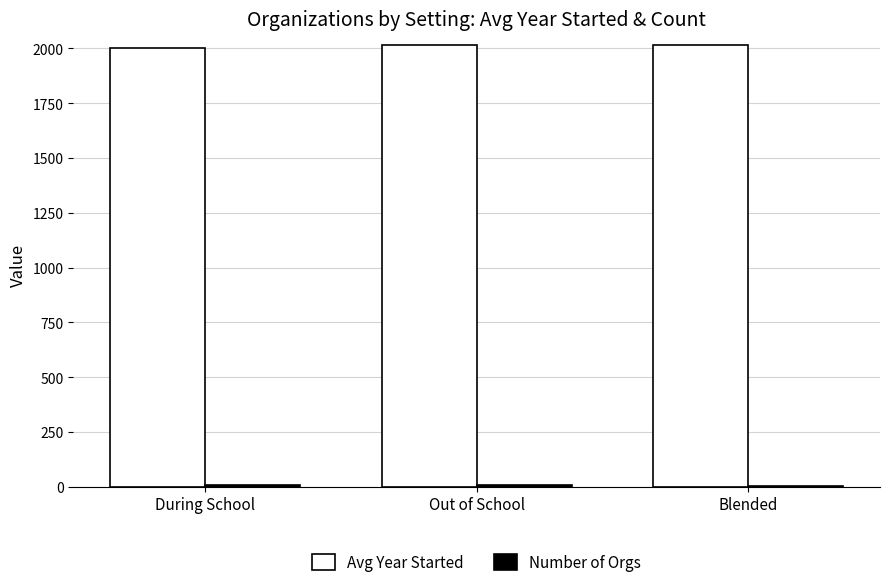

Is it true that Avg Year Started equals 3457.0 at Blended?

False